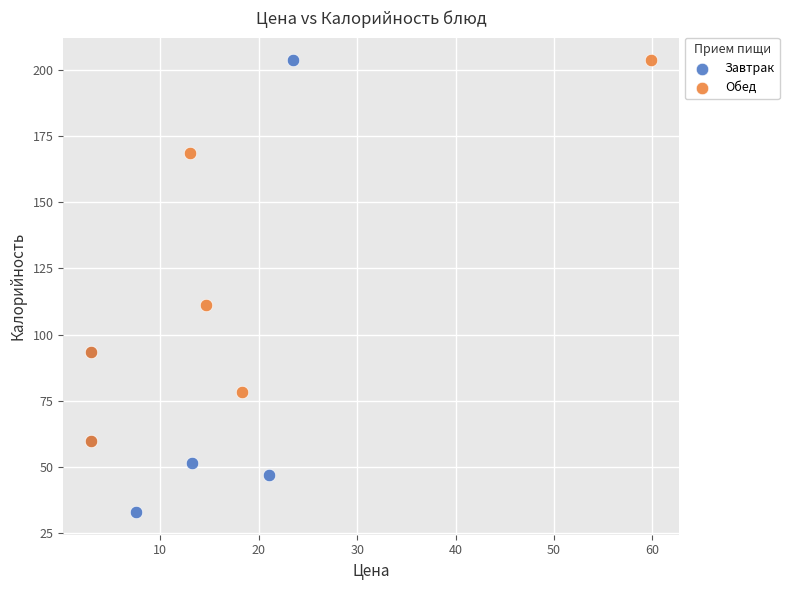

Which series has the largest Y range (max minus min)?

Завтрак